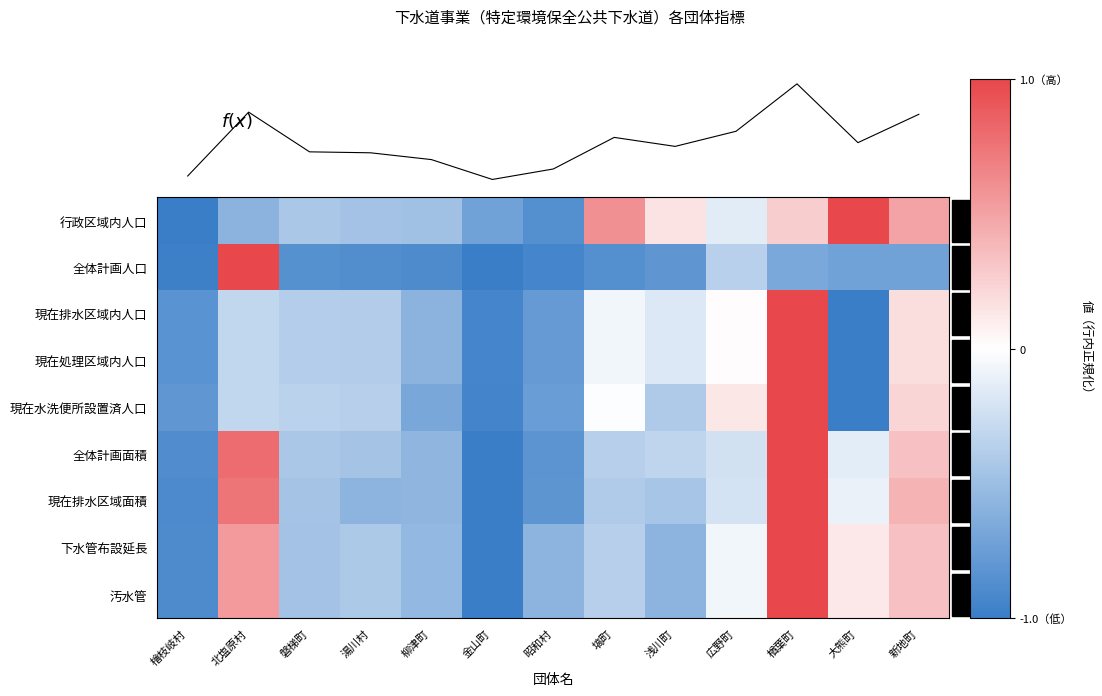

Is it true that 行政区域内人口 equals 0.9 at 塙町?

False